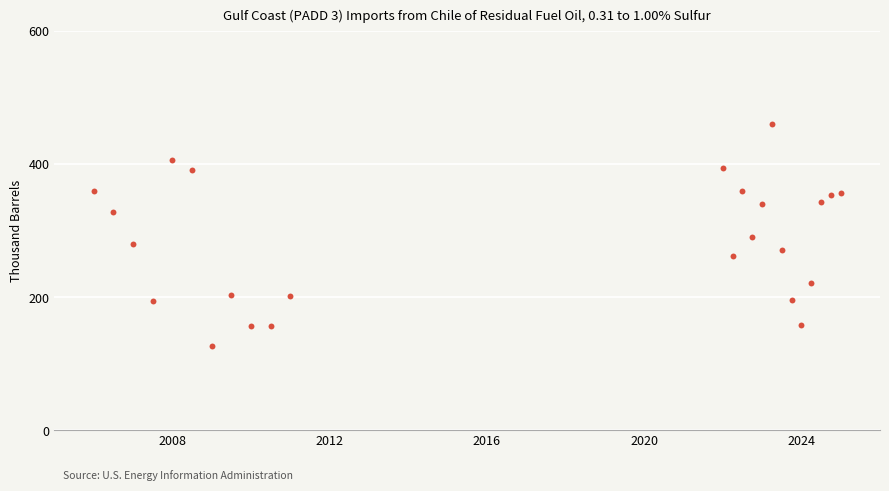

What is the range of X values (max minus min)?

19.0